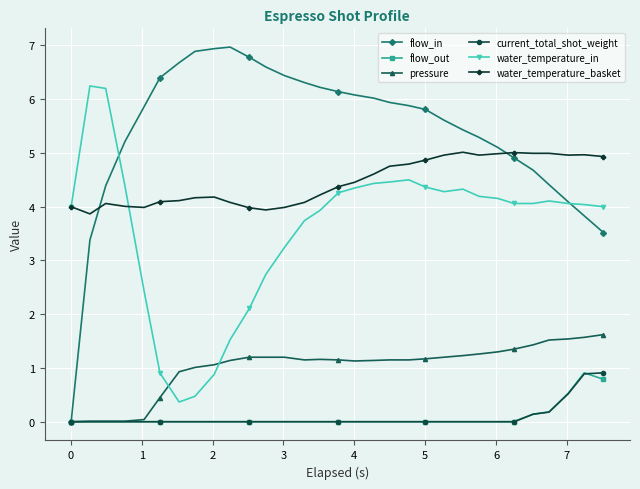

Which series has the widest spread of values?

flow_in